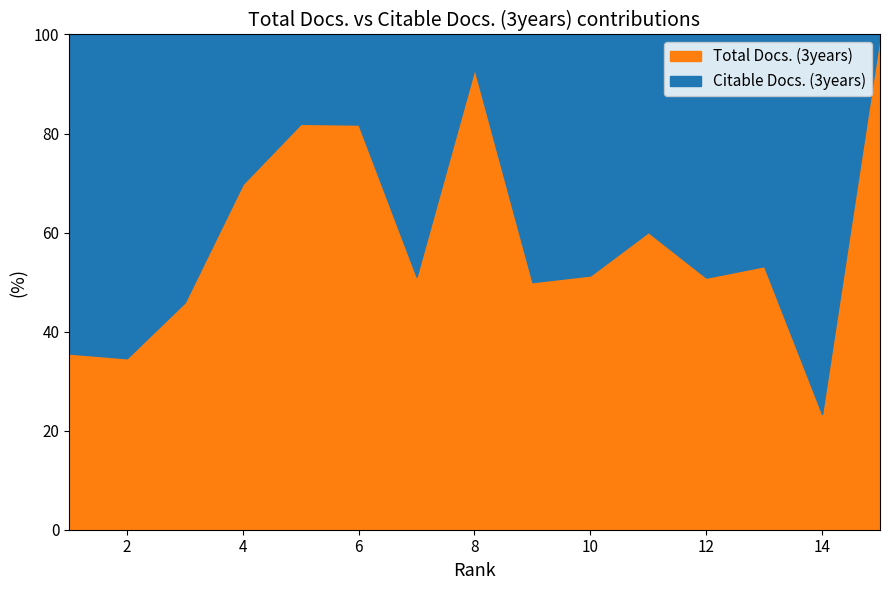

How many lines are shown in the chart?

2